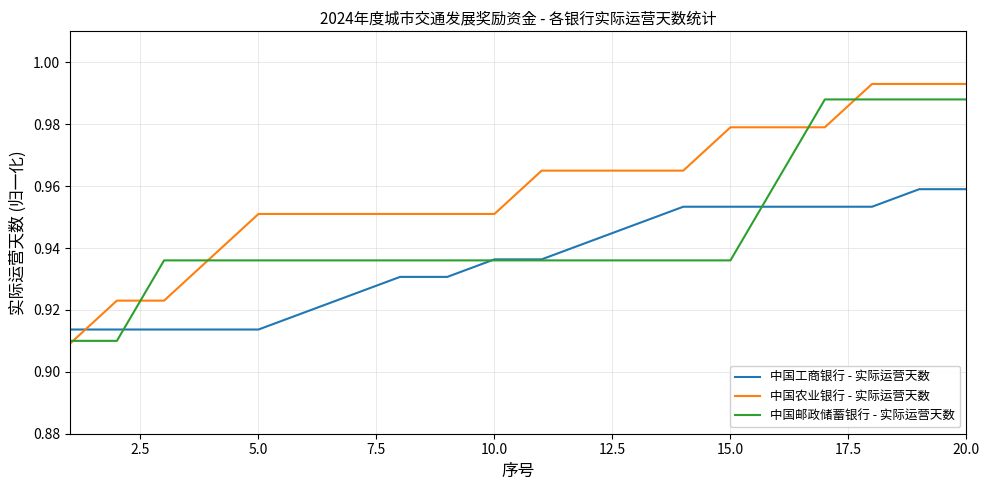

At how many categories does at least one series exceed 0?

20